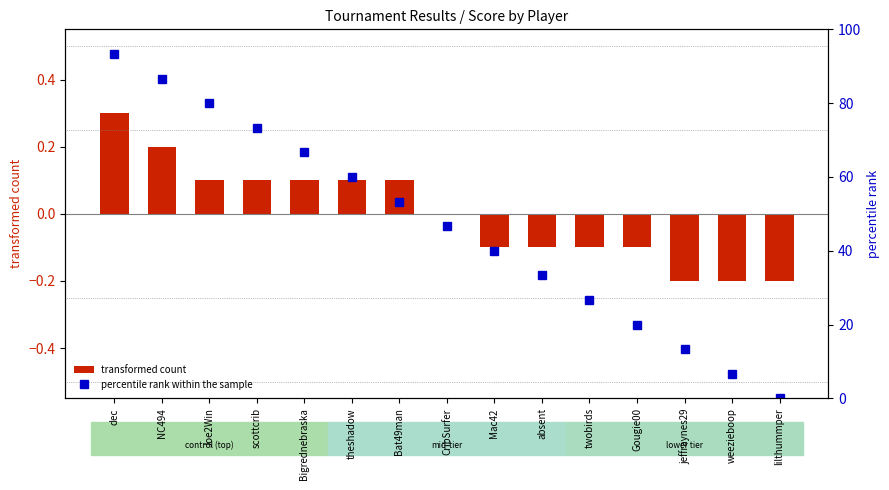

The value of transformed count at Gougie00 is -0.1. True or false?

True